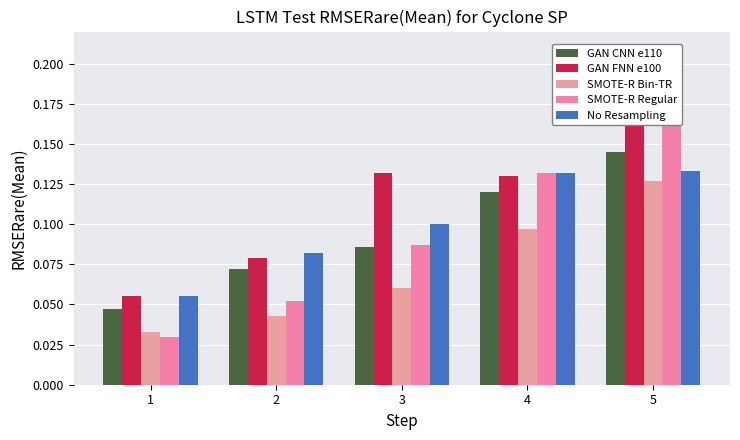

At which label is No Resampling closest to 0?

1